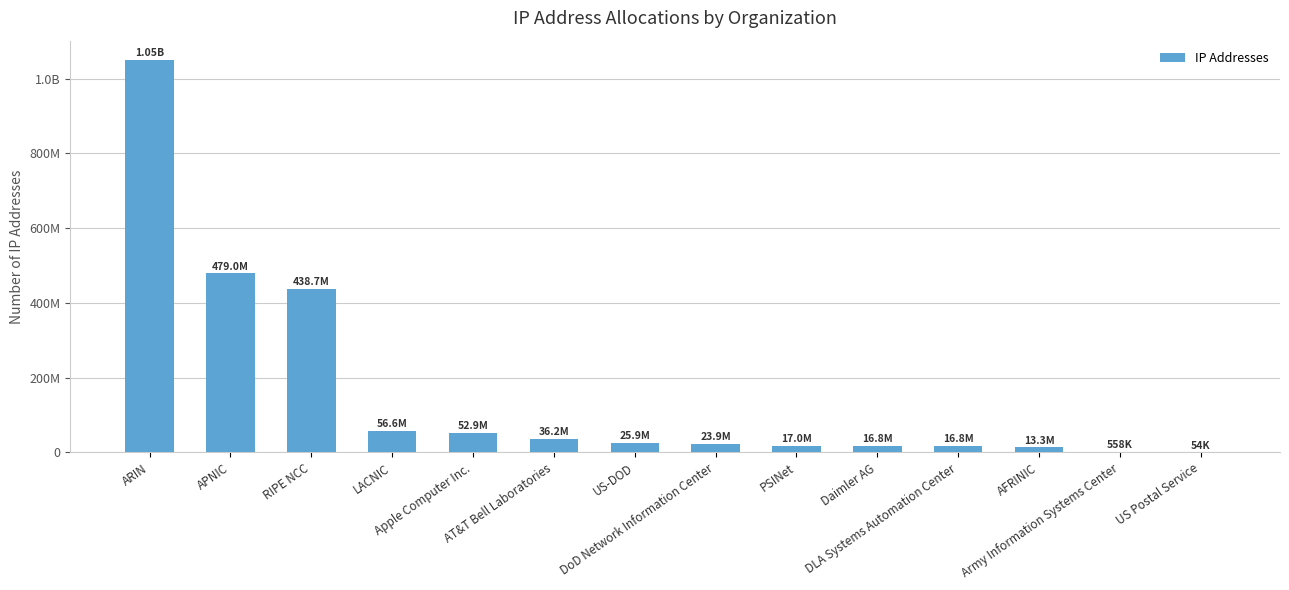

What is the value of the 13th bar from the left?

558080